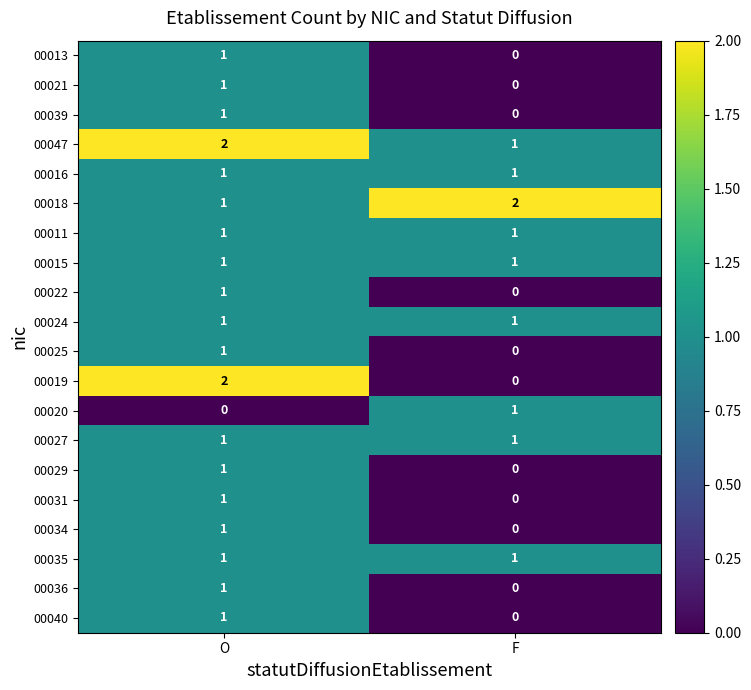

What is the total value across all series at O?

21